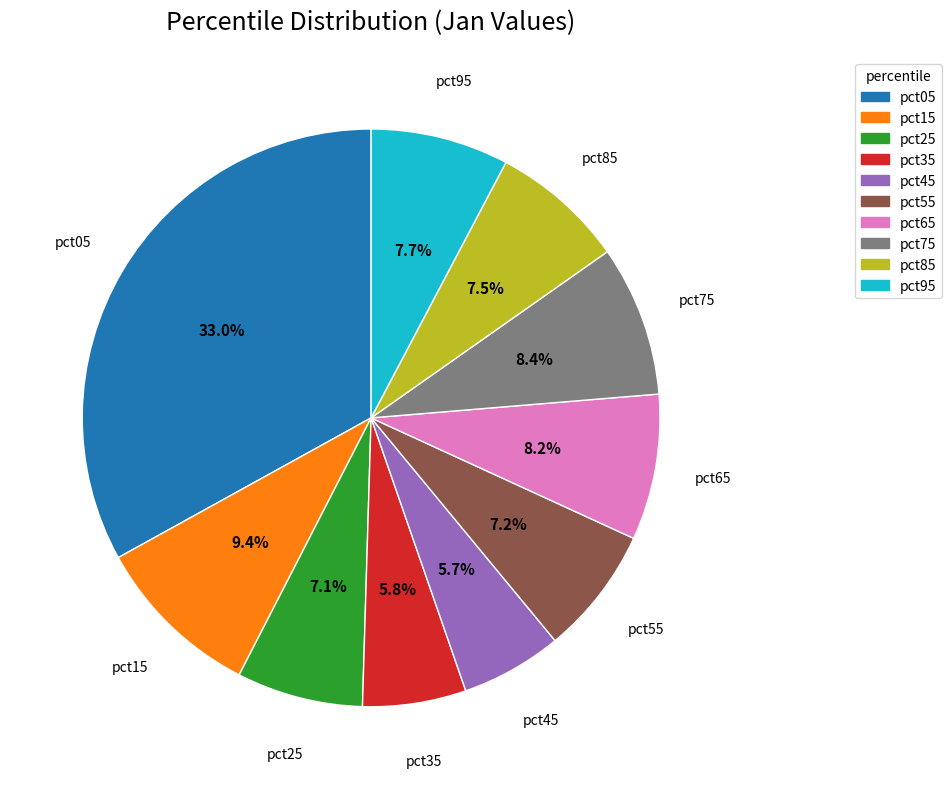

Does any single category account for the majority?

No